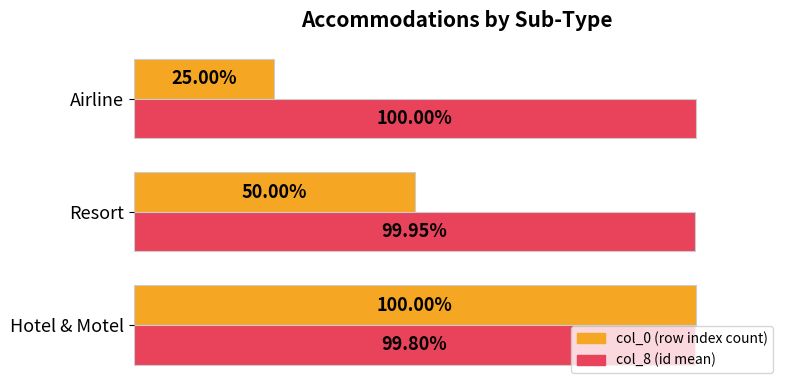

At which category is the sum across all series the highest?

Hotel & Motel